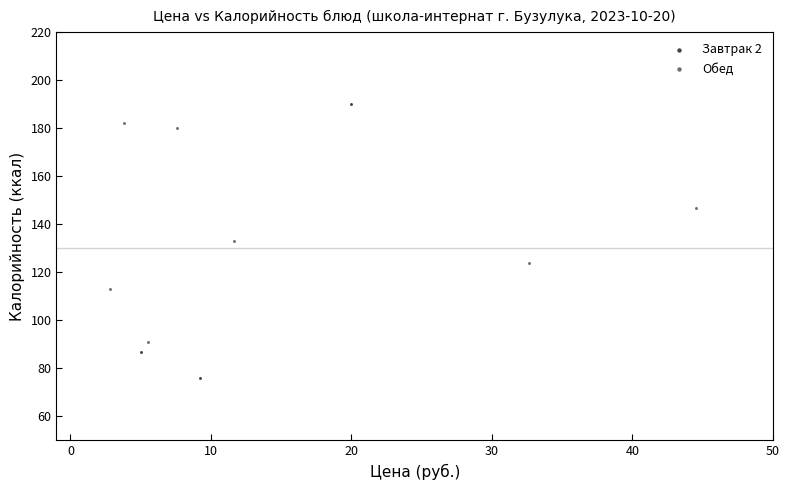

Which series reaches the minimum Y coordinate?

Завтрак 2